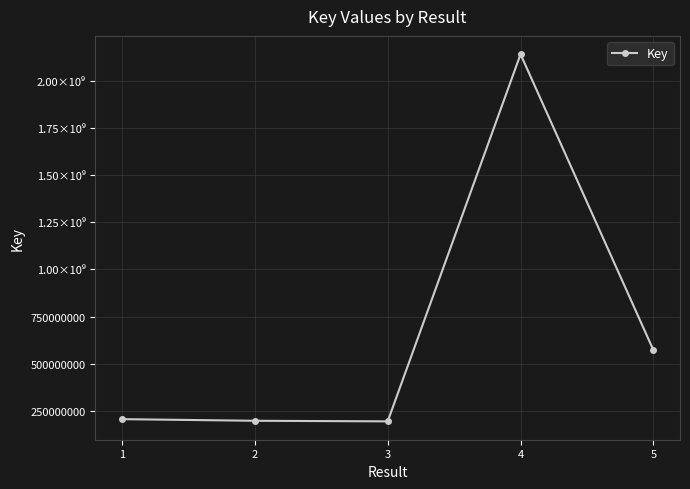

Count the number of data series in this chart.

1